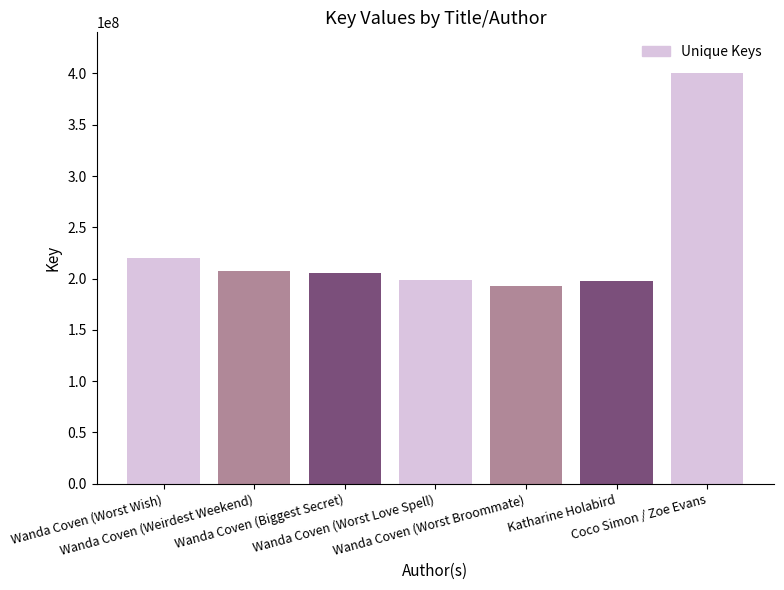

Does the chart contain any negative values?

No